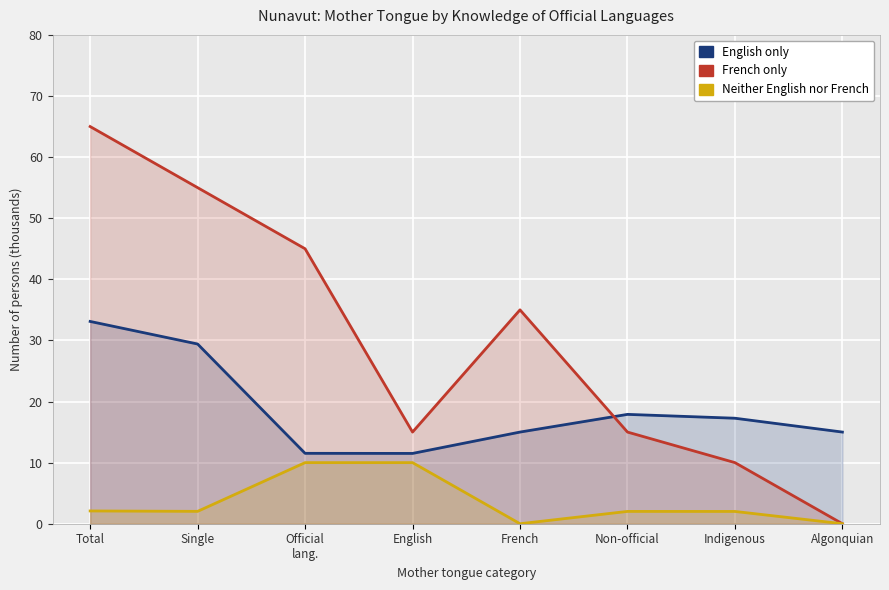

At which category does the chart reach its minimum across all series?

Algonquian